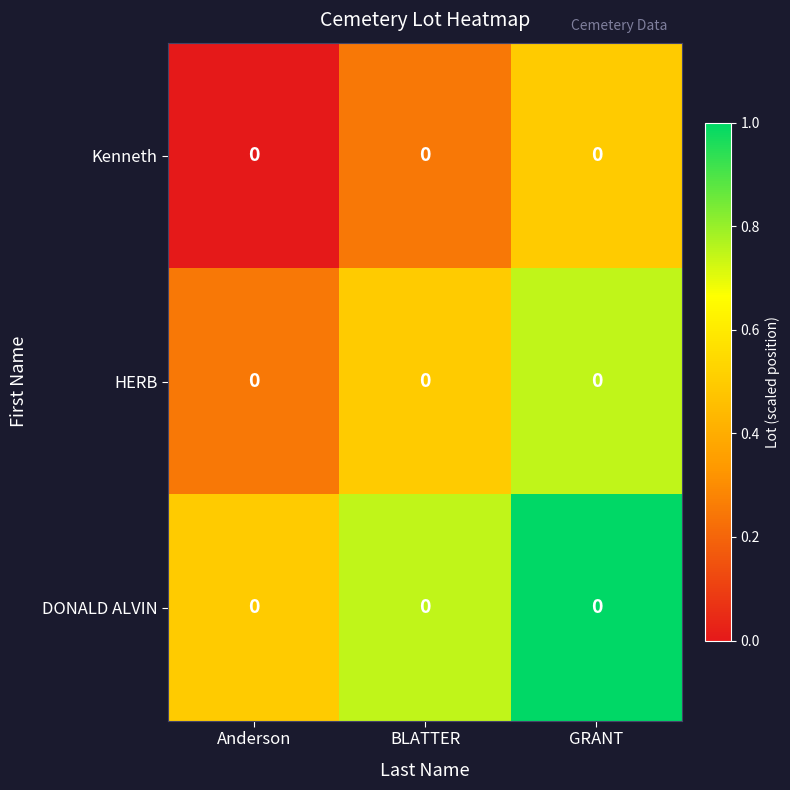

At how many categories does at least one series exceed 0?

3